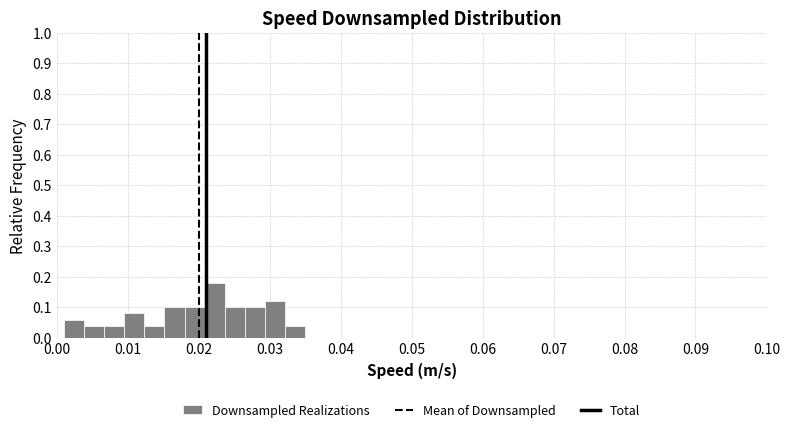

Around what value on the x-axis is the tallest bar? Give the approximate position of its centre, as read against the axis.

0.022